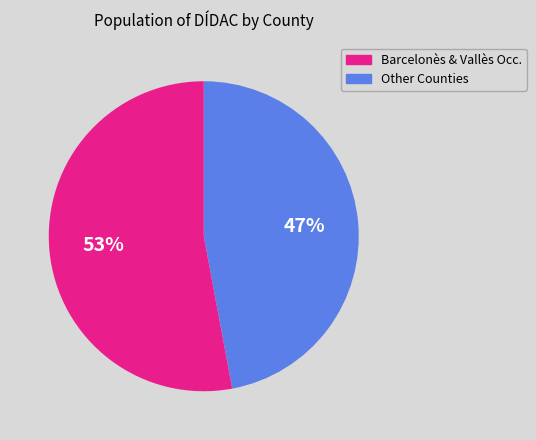

Is there a majority slice in this chart?

Yes